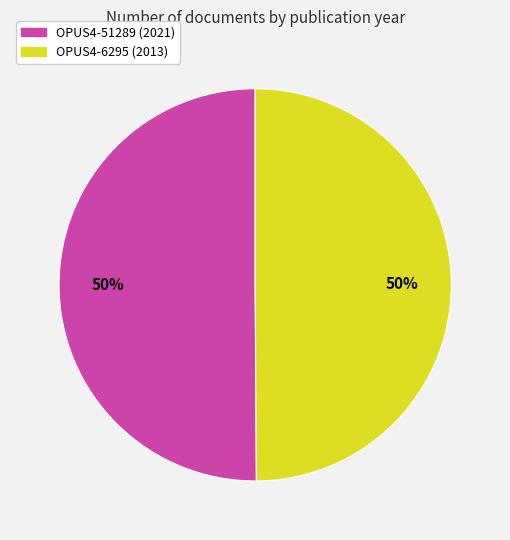

The OPUS4-51289 slice represents 65% of the pie. True or false?

False